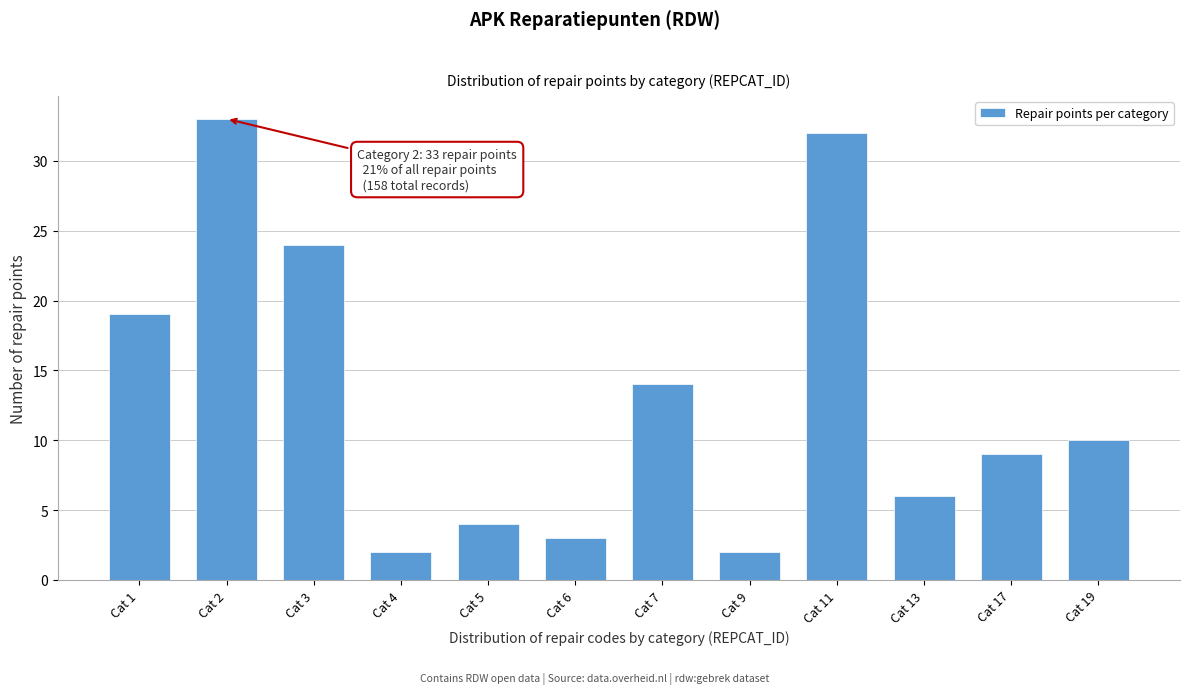

Reading right to left, what are all the values shown in this chart?

Cat 19=10	Cat 17=9	Cat 13=6	Cat 11=32	Cat 9=2	Cat 7=14	Cat 6=3	Cat 5=4	Cat 4=2	Cat 3=24	Cat 2=33	Cat 1=19